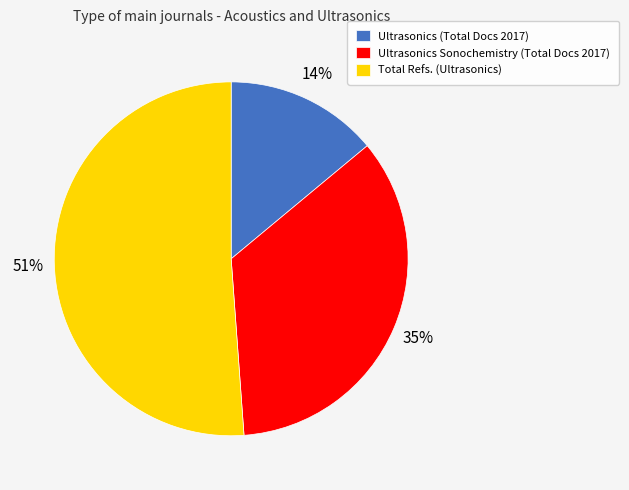

What percentage is the Ultrasonics (Total Docs 2017) slice, to the nearest percent?

14%